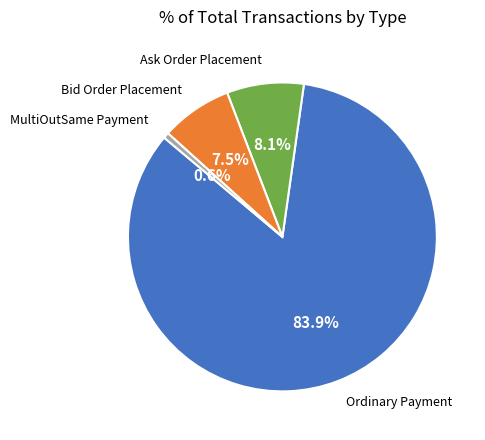

Is there any slice that represents more than half of the pie?

Yes